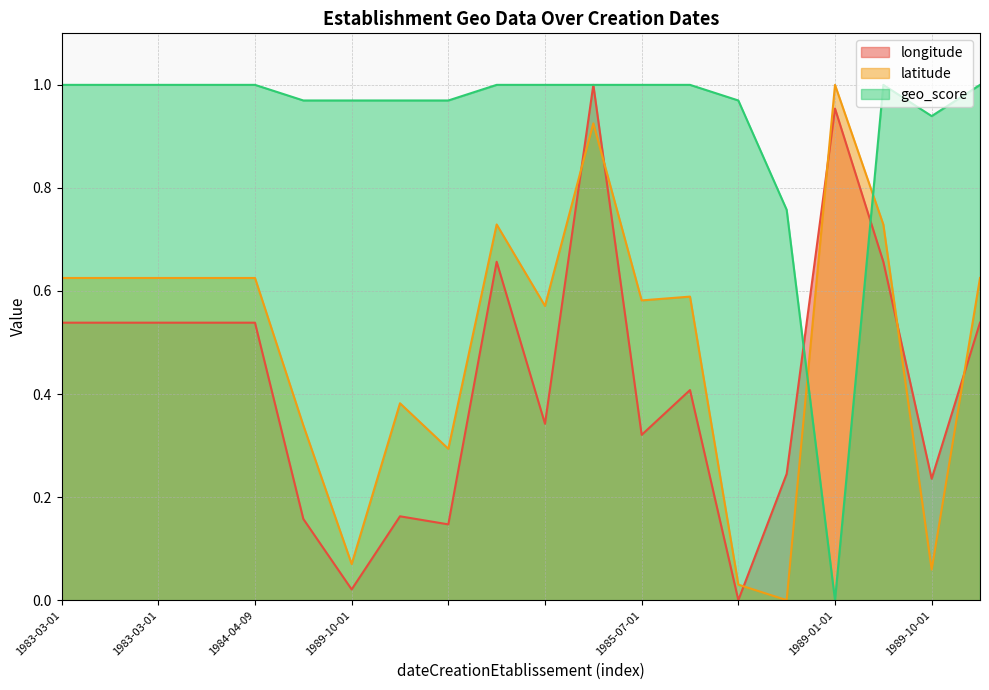

Which series has the widest spread of values?

longitude